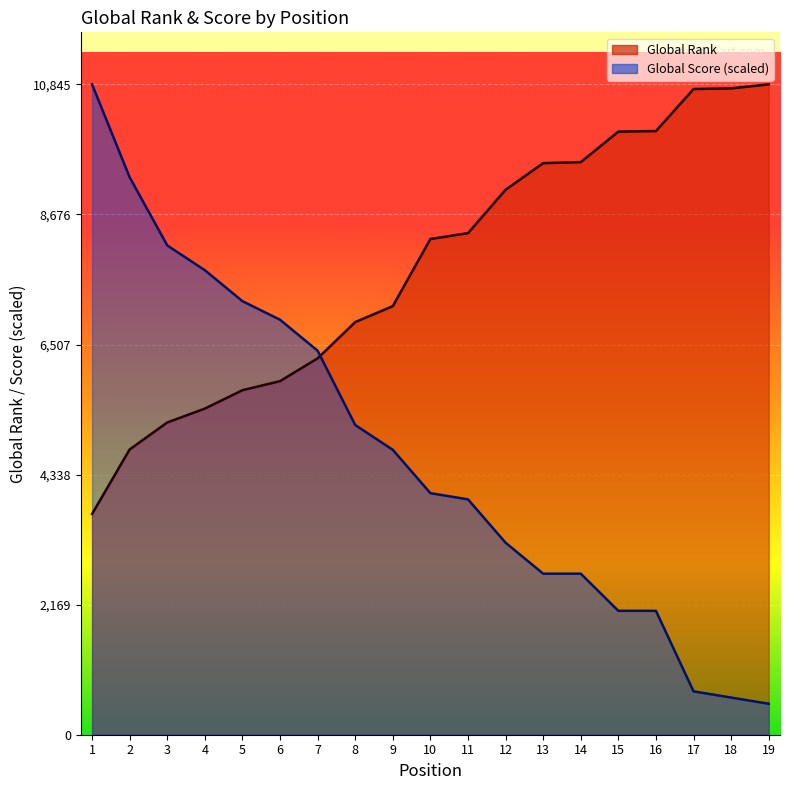

True or false: Global Score has more than 2 interior local peaks.

False